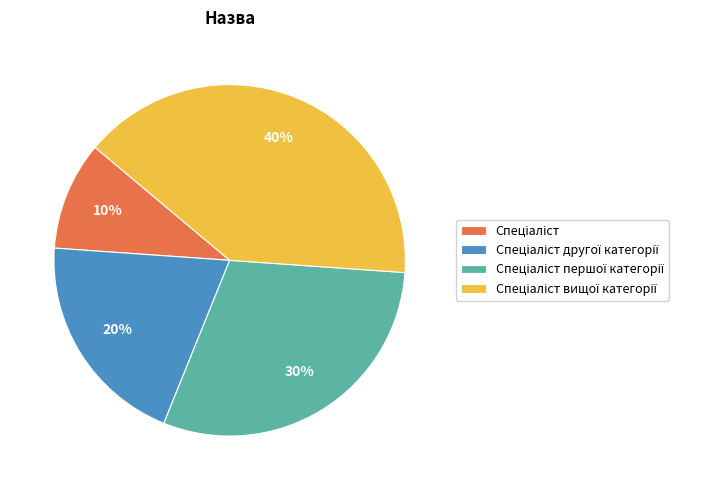

To the nearest percent, what is the average slice percentage?

25%